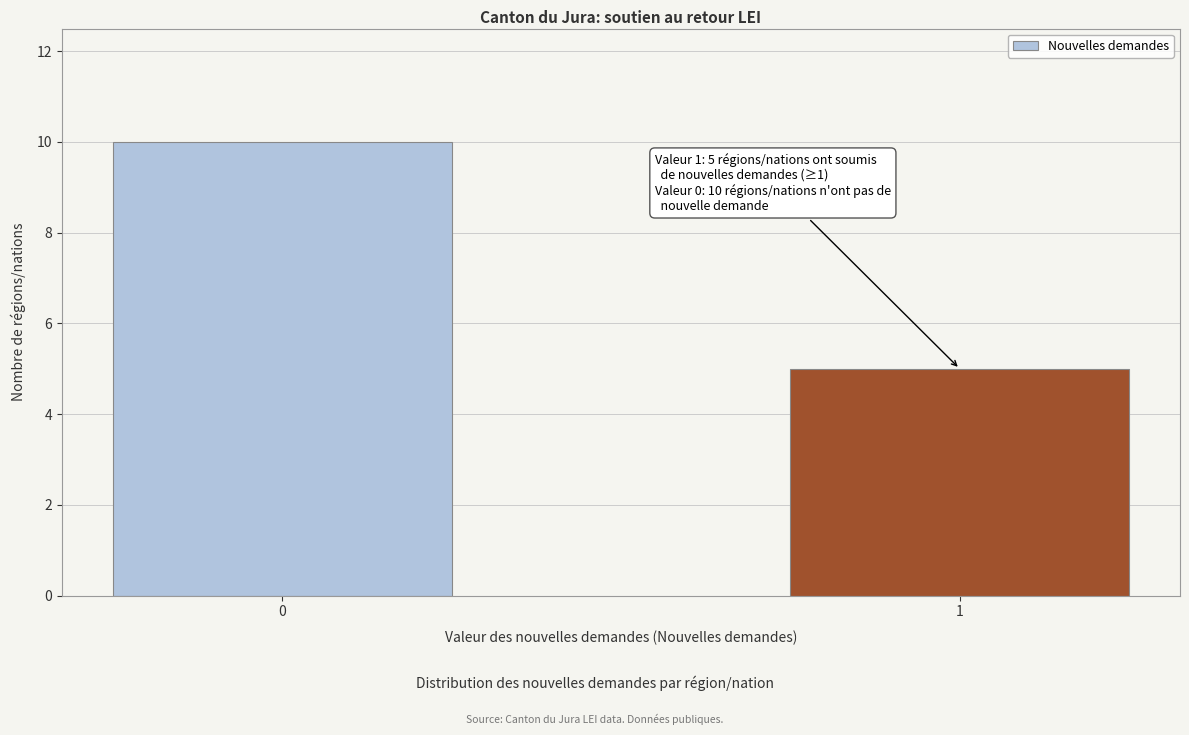

Reading right to left, list all the values displayed in this chart.

1=5	0=10